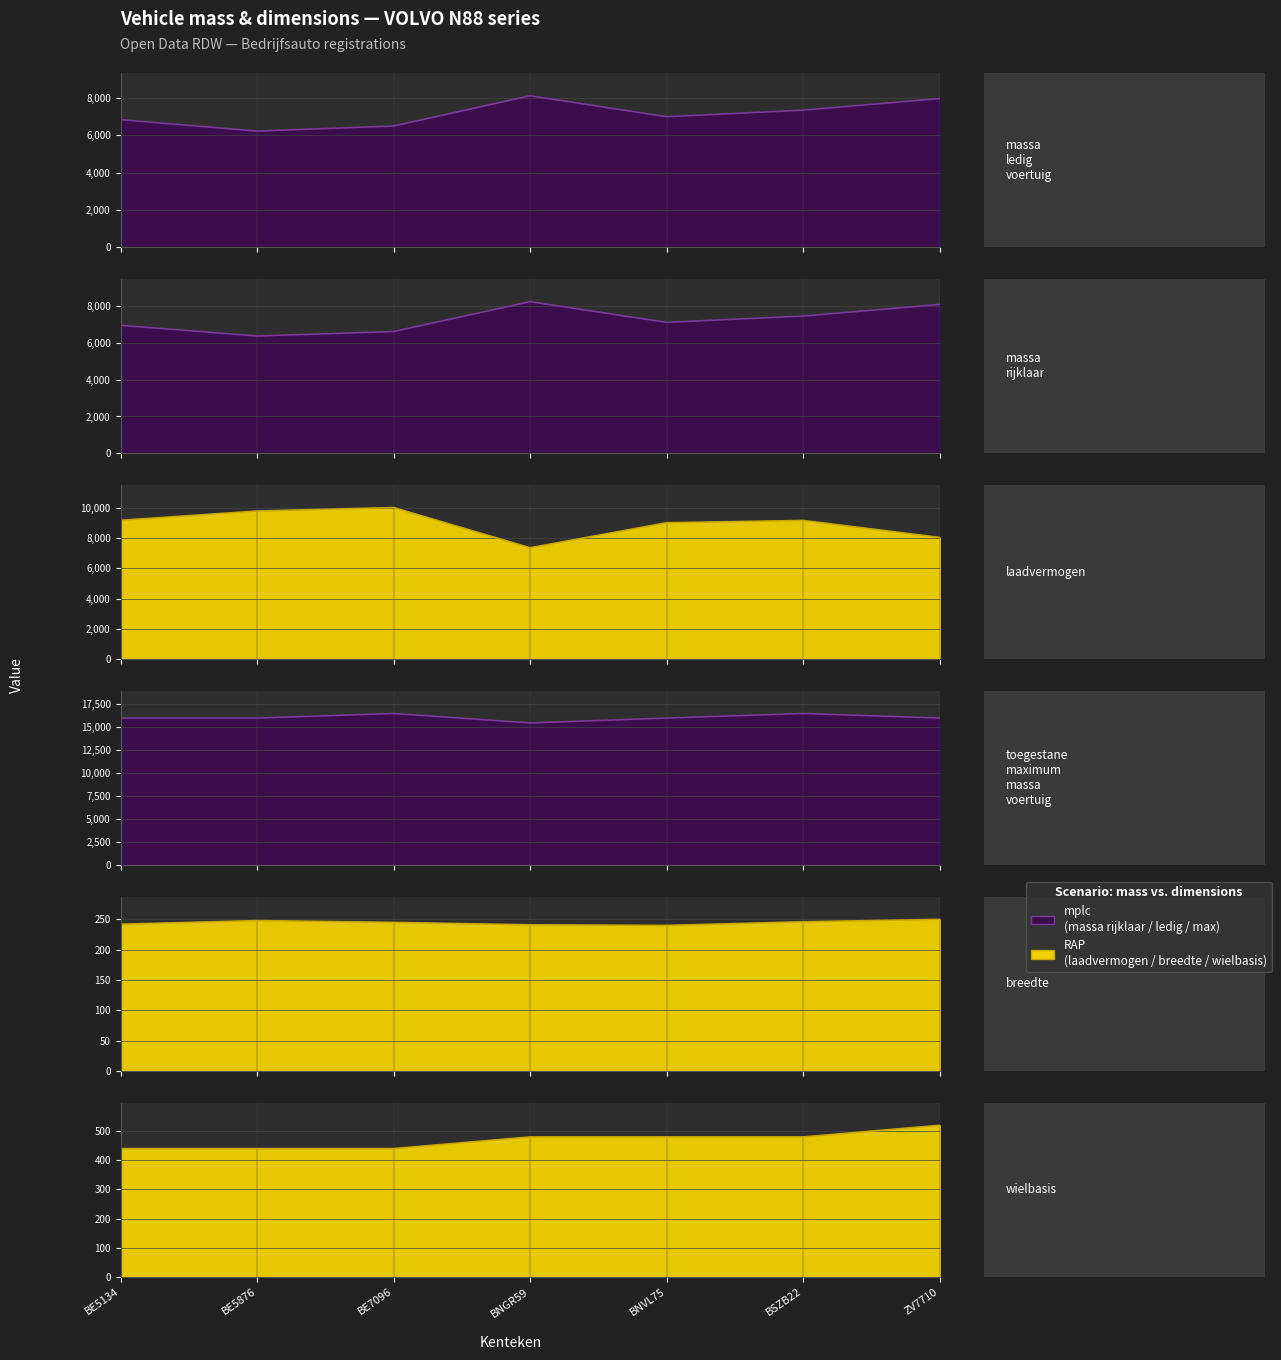

True or false: massa_ledig_voertuig and breedte intersect in this chart.

False